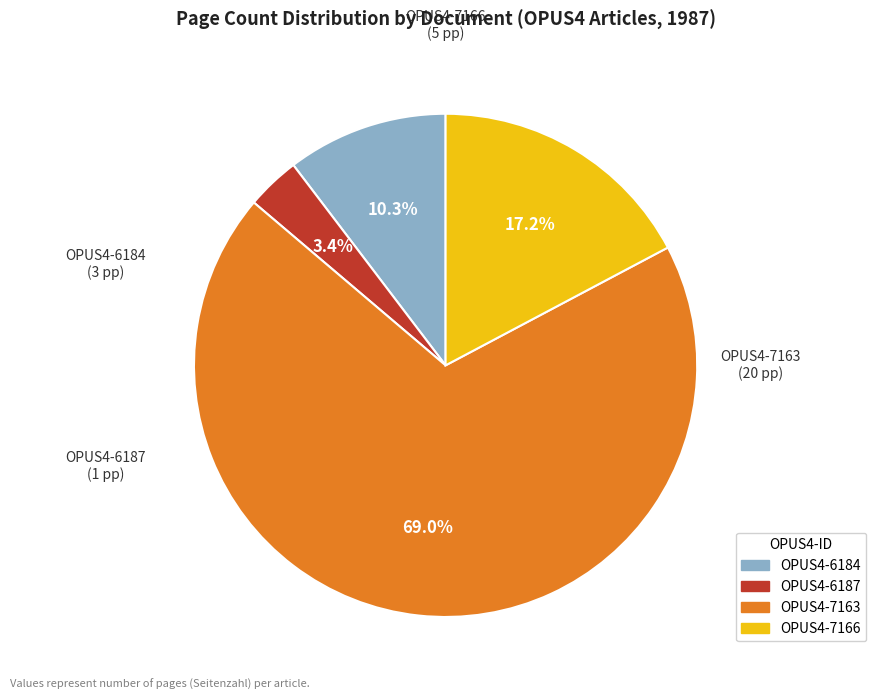

Is the sum of OPUS4-6184 and OPUS4-6187 greater than half?

No